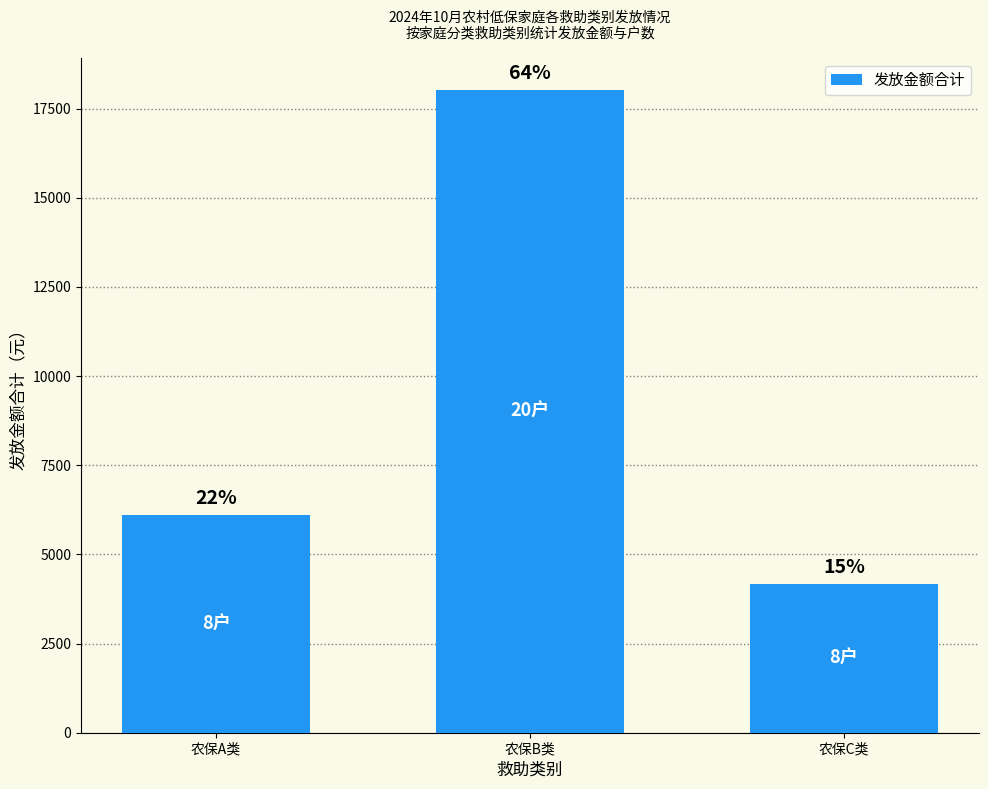

How many bars are there in total?

3